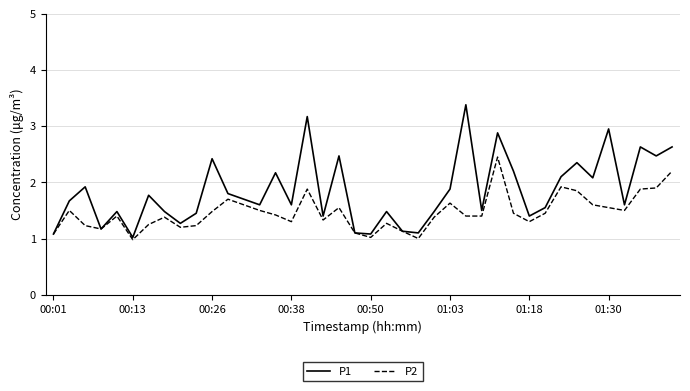

List the series in order of their overall mean, lowest first.

P2, P1